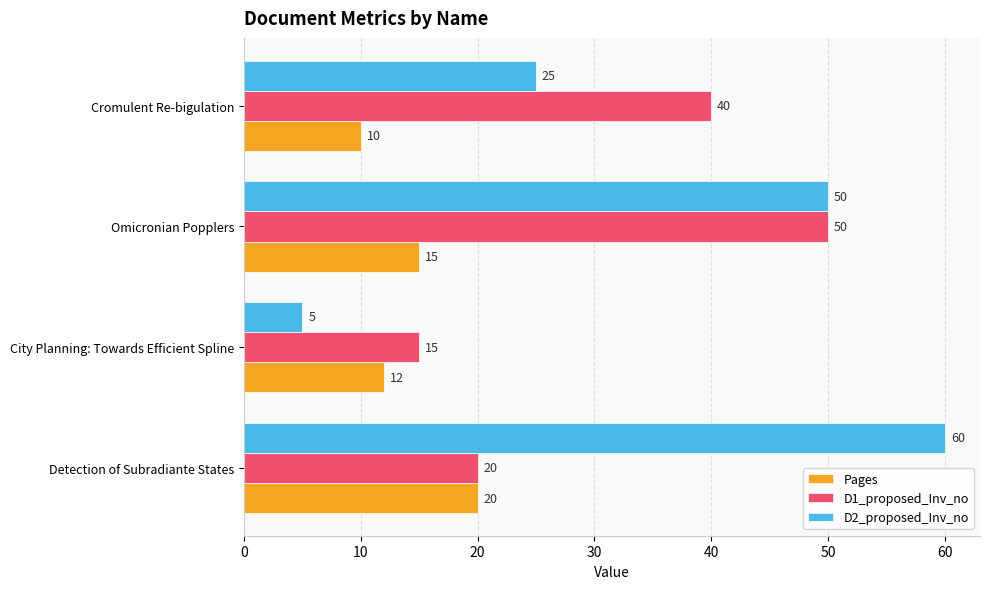

Which series has the largest range (max minus min)?

D2_proposed_Inv_no